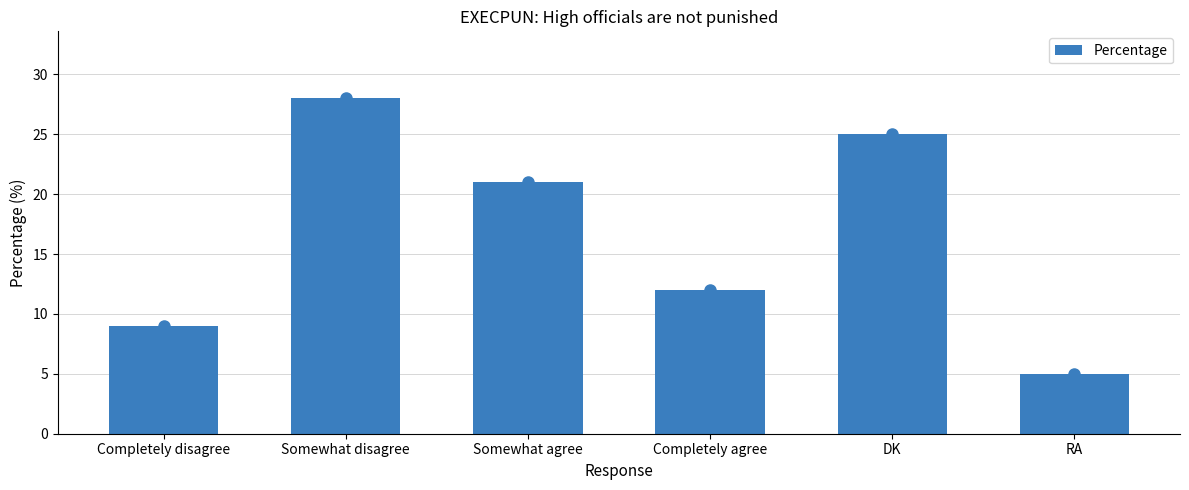

What is the difference between the maximum and second lowest values?

19